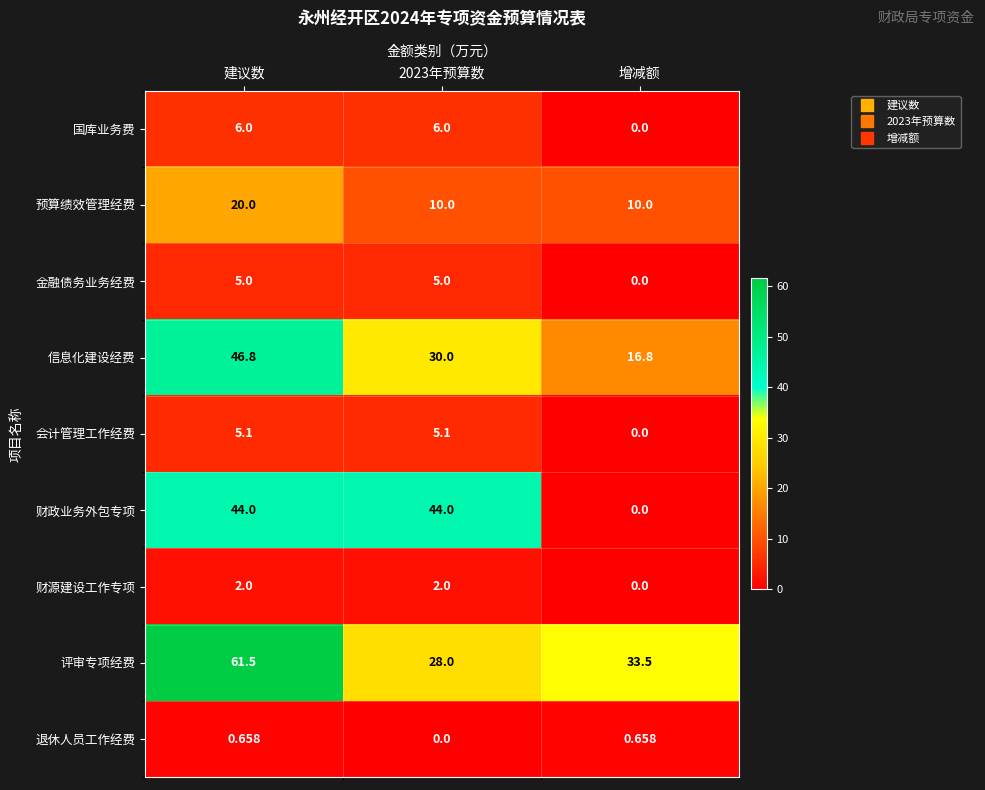

At which category is the sum across all series the highest?

建议数